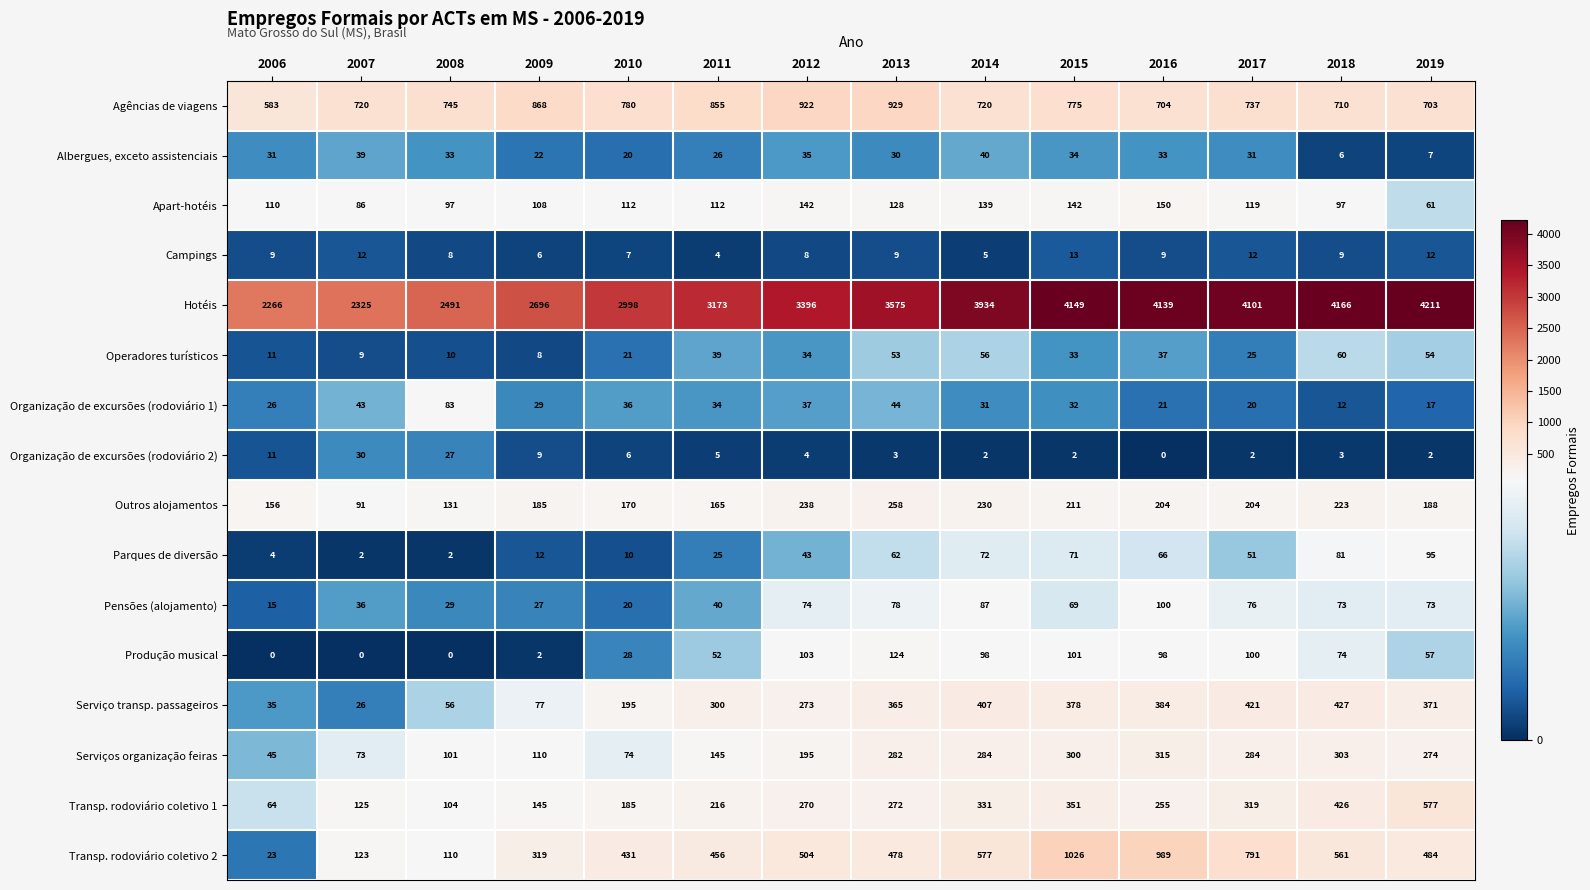

Is it true that Organização de excursões (rodoviário 1) equals 29 at 2017?

False